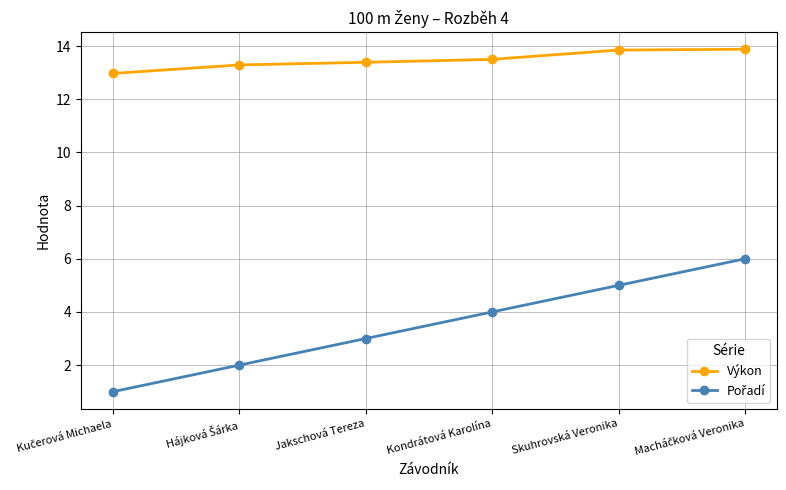

True or false: Výkon has a value of 6.6 at Kondrátová Karolína.

False